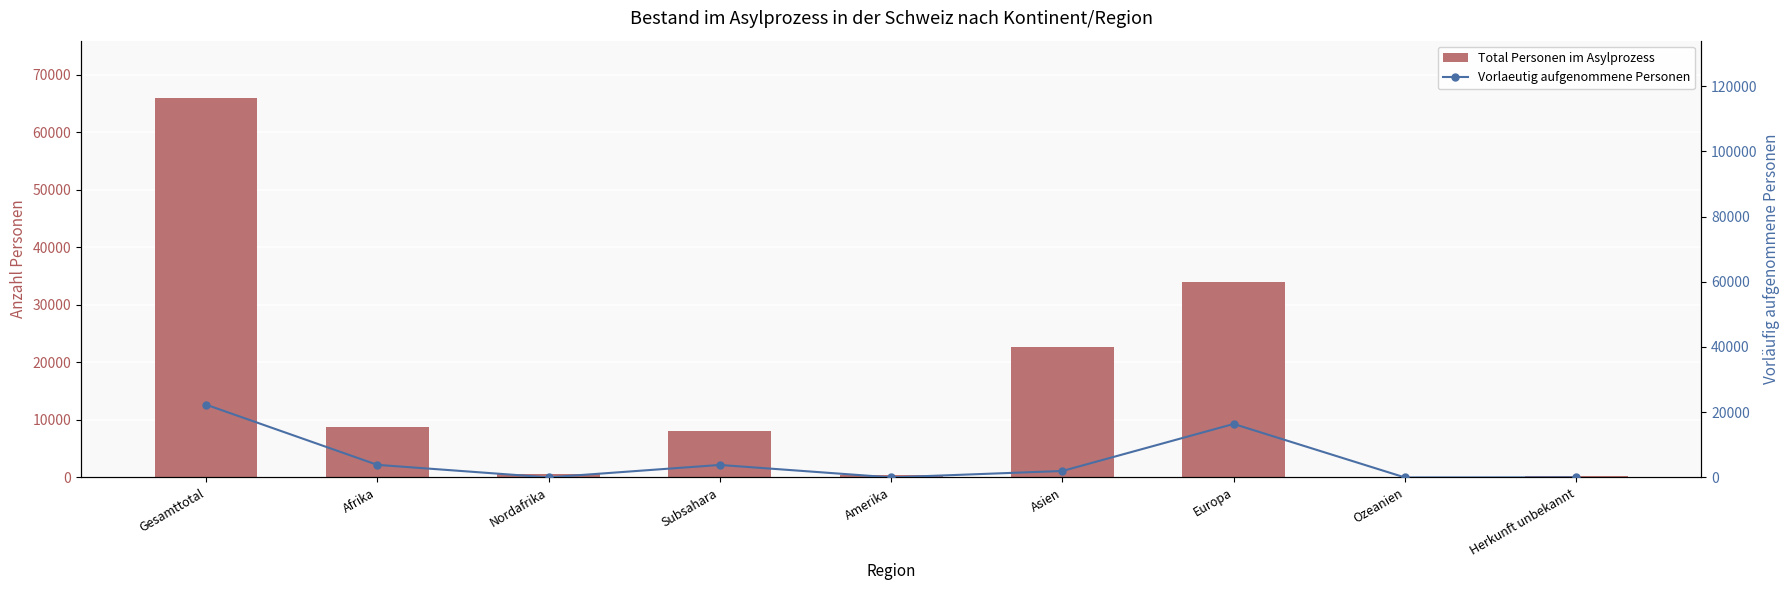

List the series in order of their overall mean, highest first.

Total Personen im Asylprozess, Vorlaeutig aufgenommene Personen